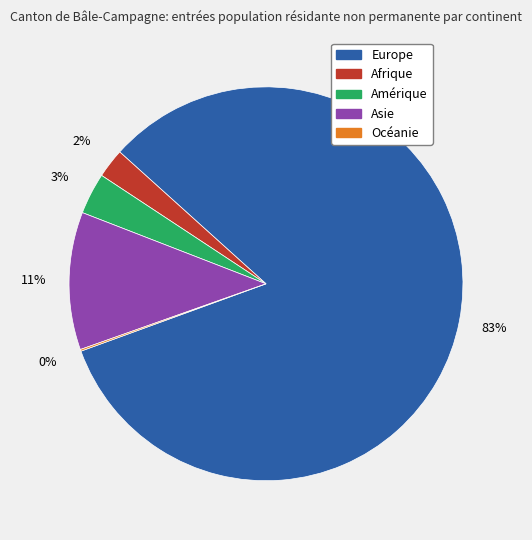

To the nearest percent, what percentage of the pie is Asie?

11%